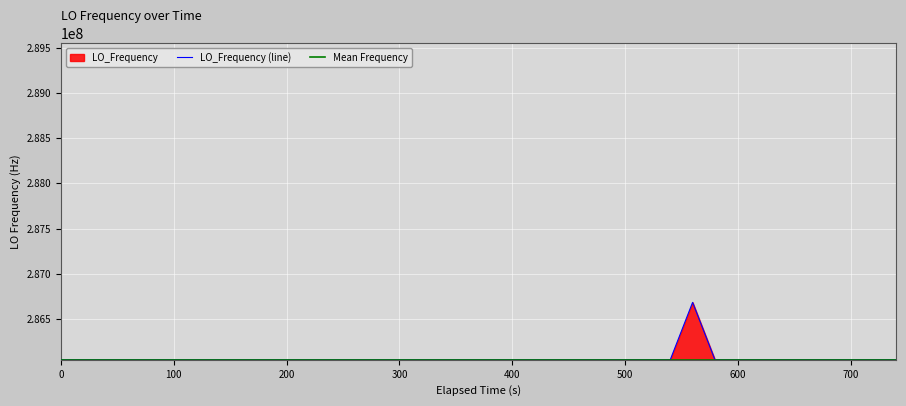

What is the minimum value for LO_Frequency (line)?

286046994.9